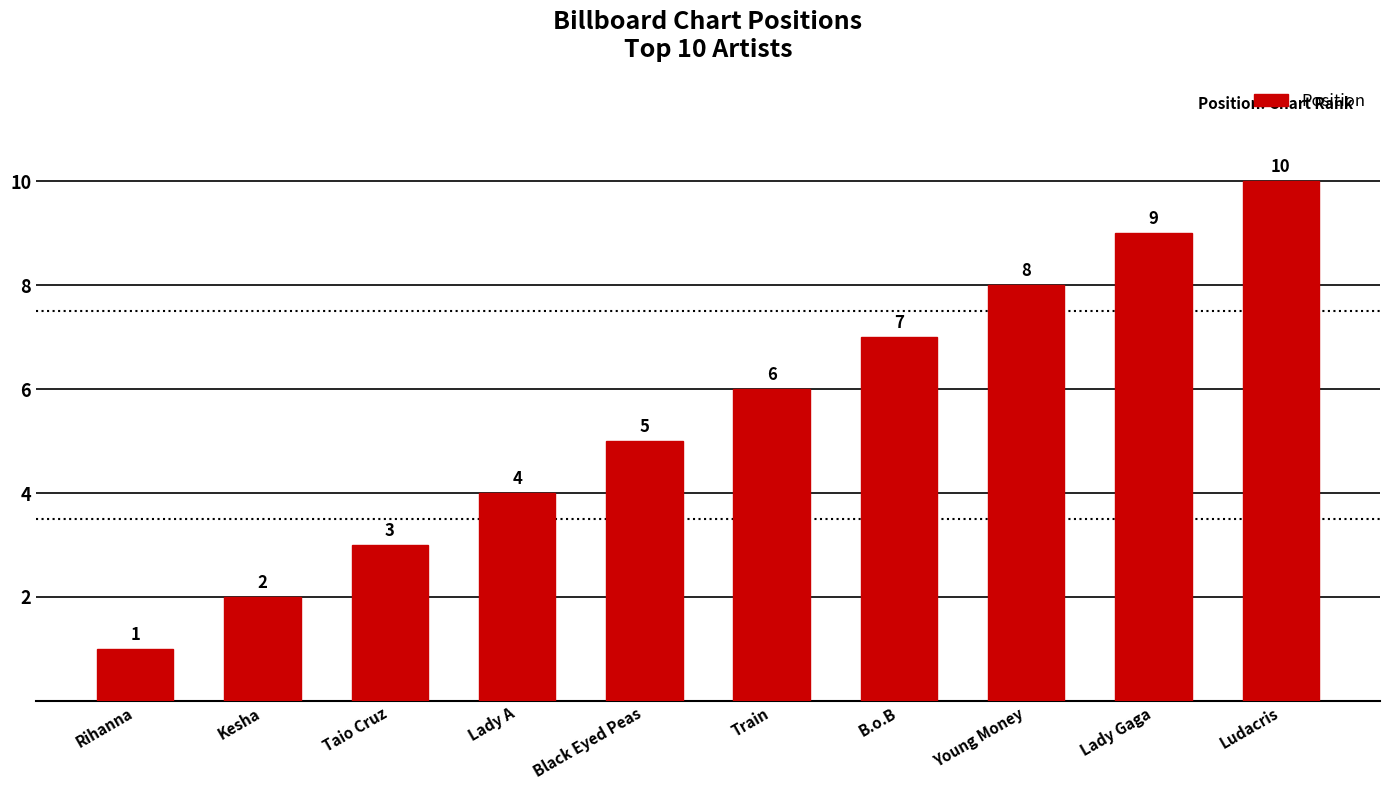

Approximately how many times larger is the value at Taio Cruz compared to B.o.B?

0.4